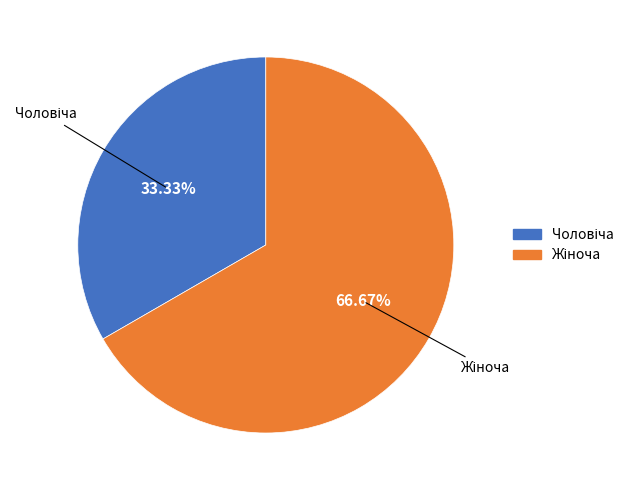

Is there a majority slice in this chart?

Yes